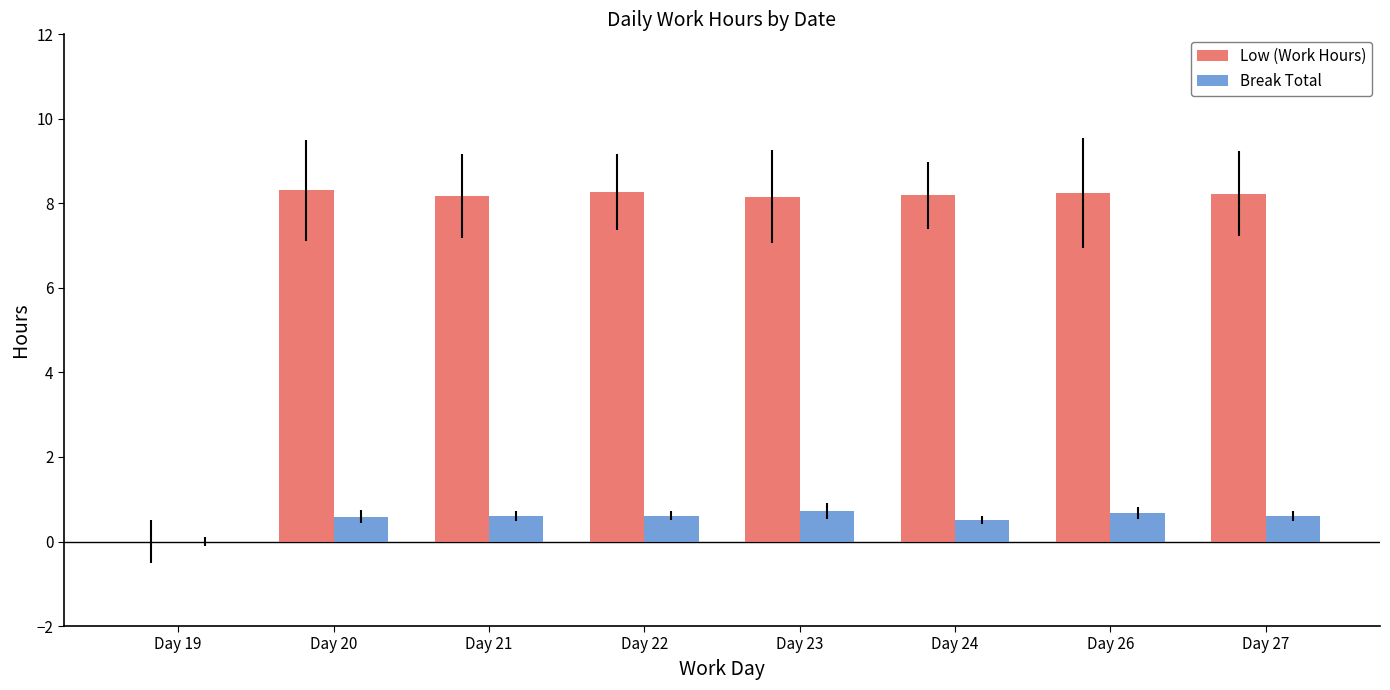

What are all the series names shown in the legend?

Low (Work Hours), Break Total